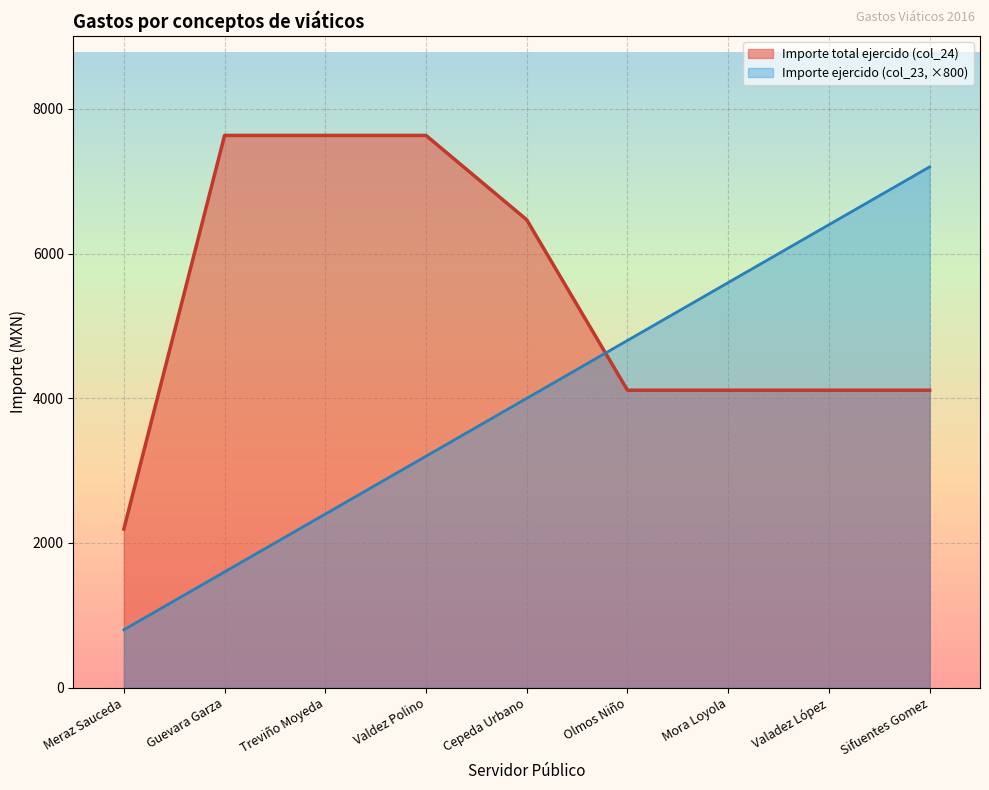

How many distinct data groups are displayed?

2